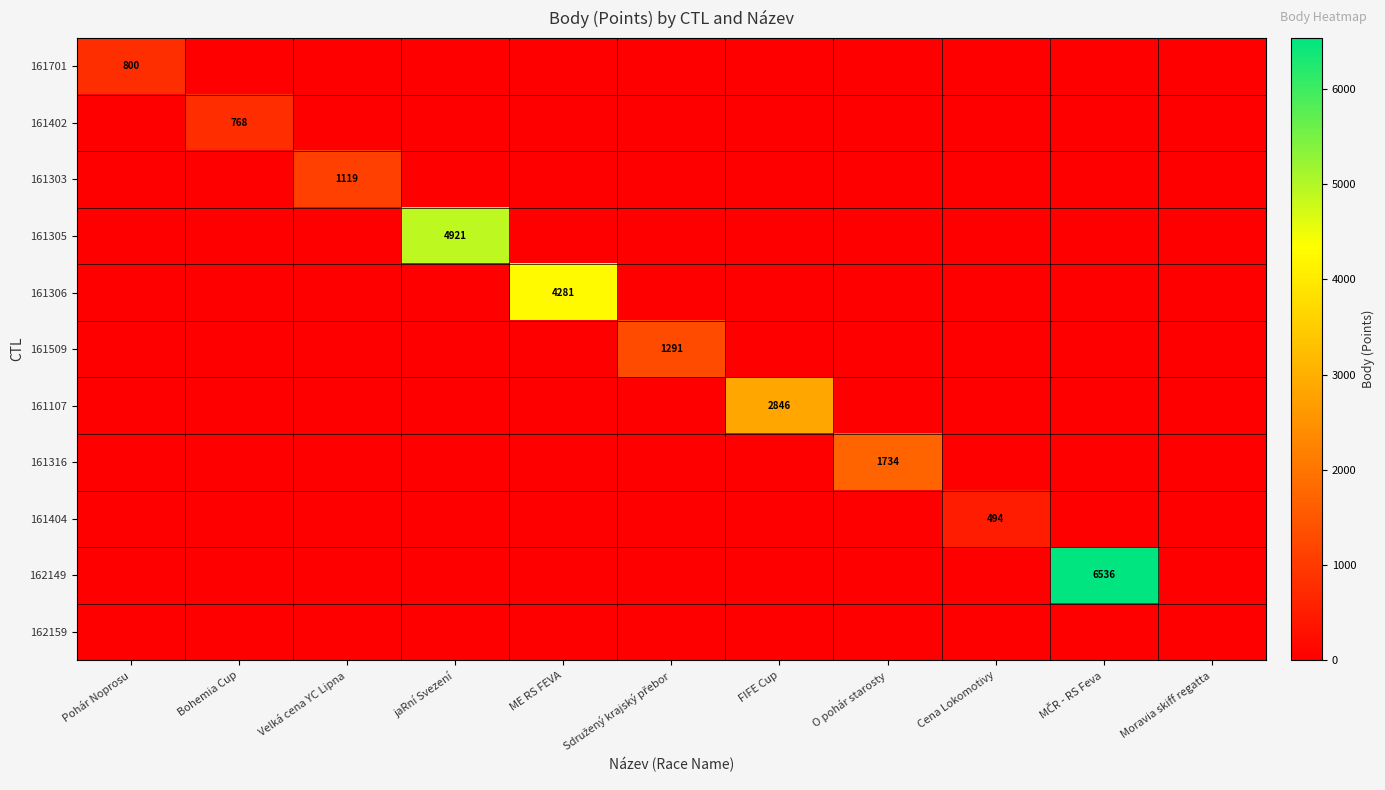

Which series has the widest spread of values?

162149